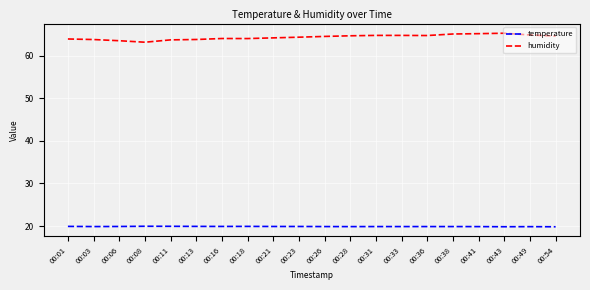

True or false: temperature and humidity intersect in this chart.

False